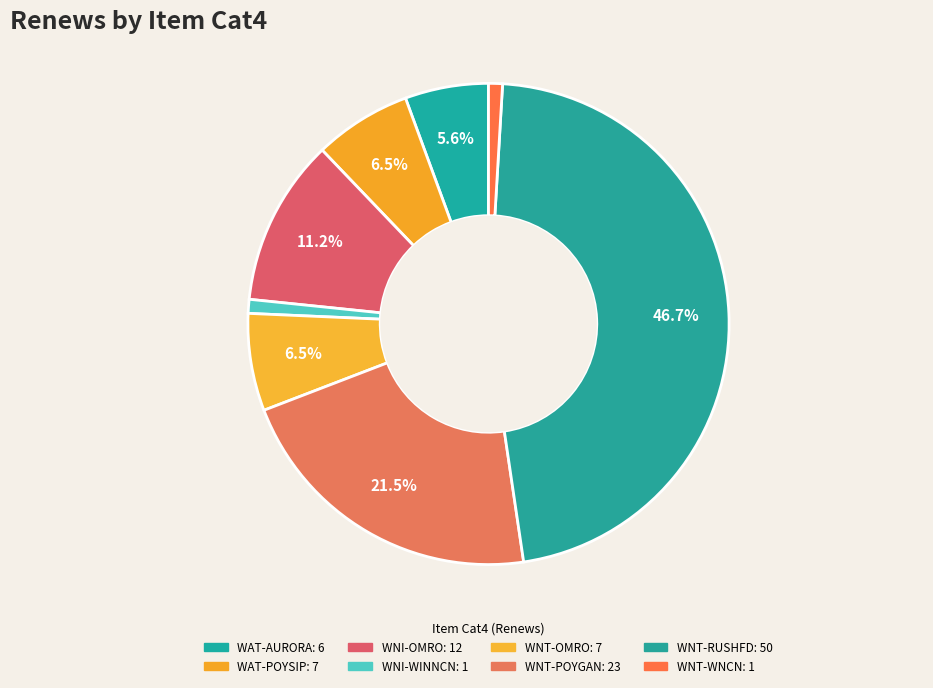

Is there a majority slice in this chart?

No